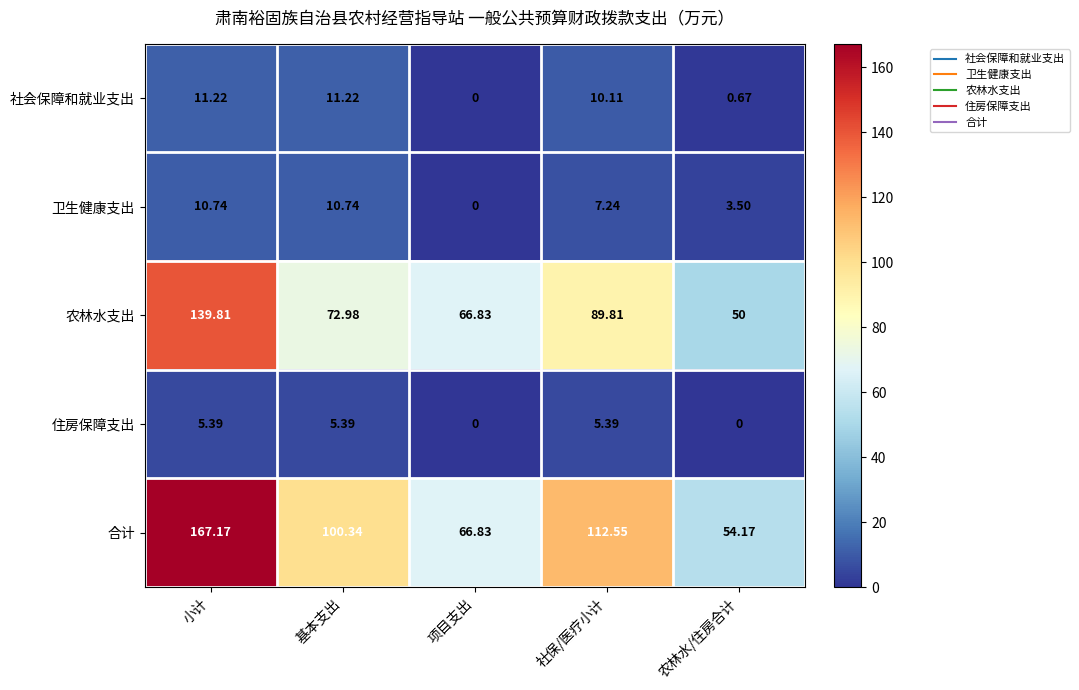

Which category has the lowest value in the 农林水支出 series?

农林水/住房合计